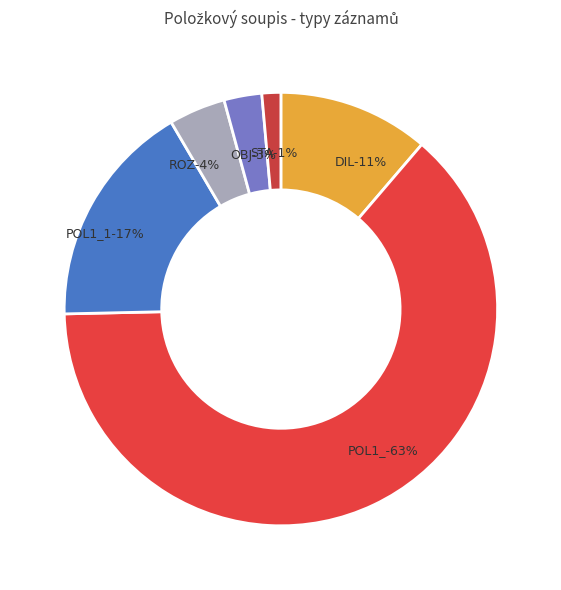

Which category accounts for the majority?

POL1_